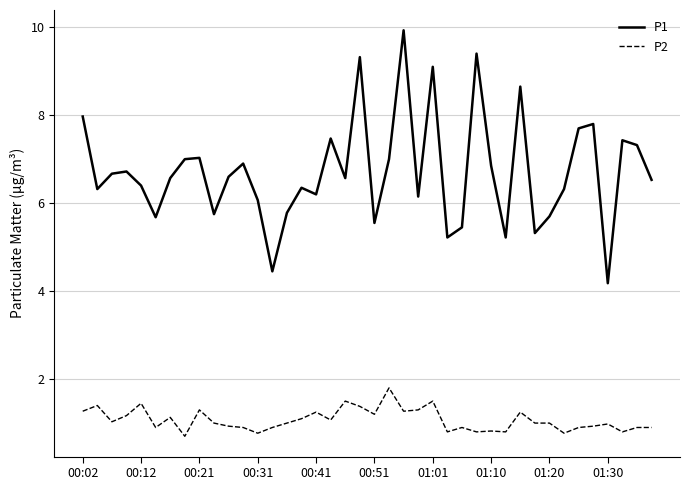

What is the smallest value displayed?

0.7